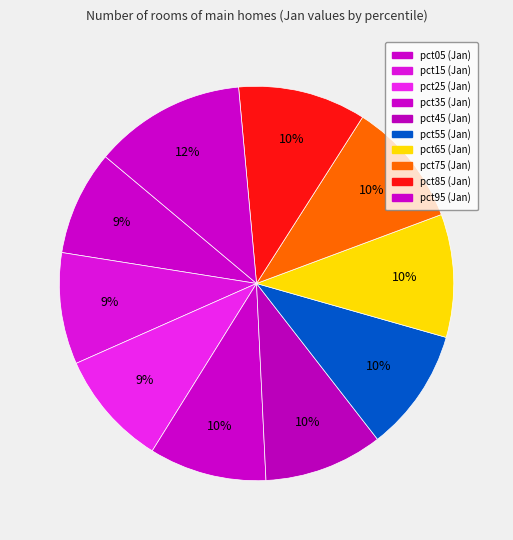

Combined, what portion of the pie is pct25 and pct75?

19.8%